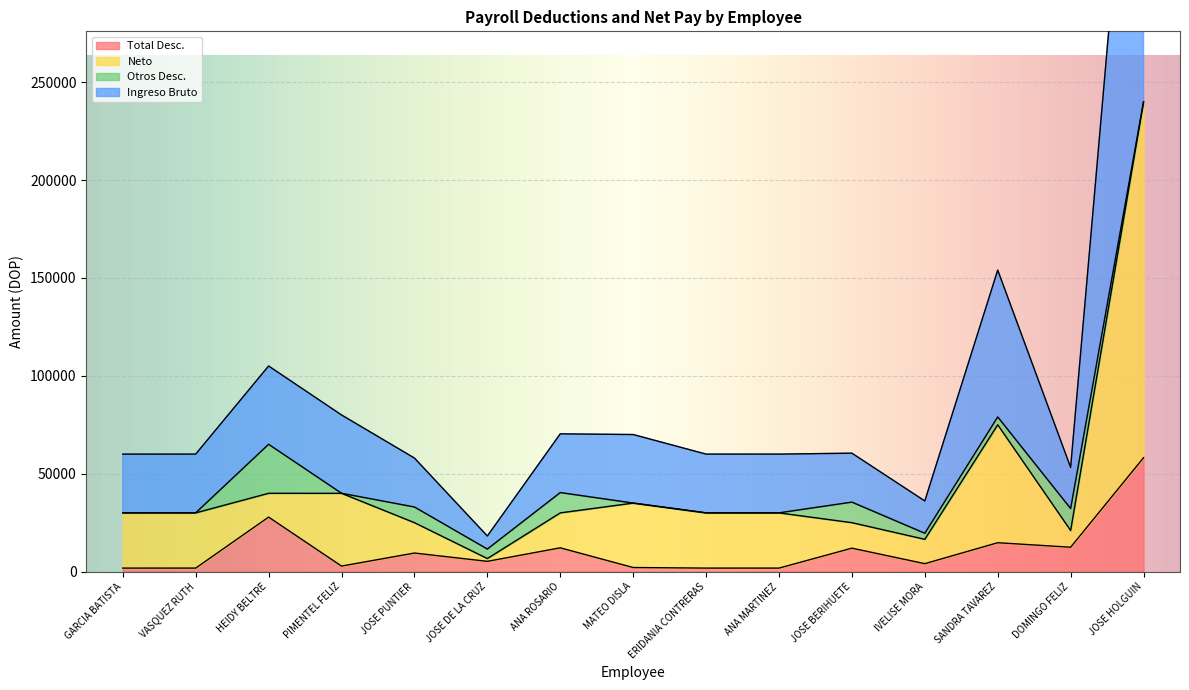

What is the highest value of the Total Desc. series?

58186.2